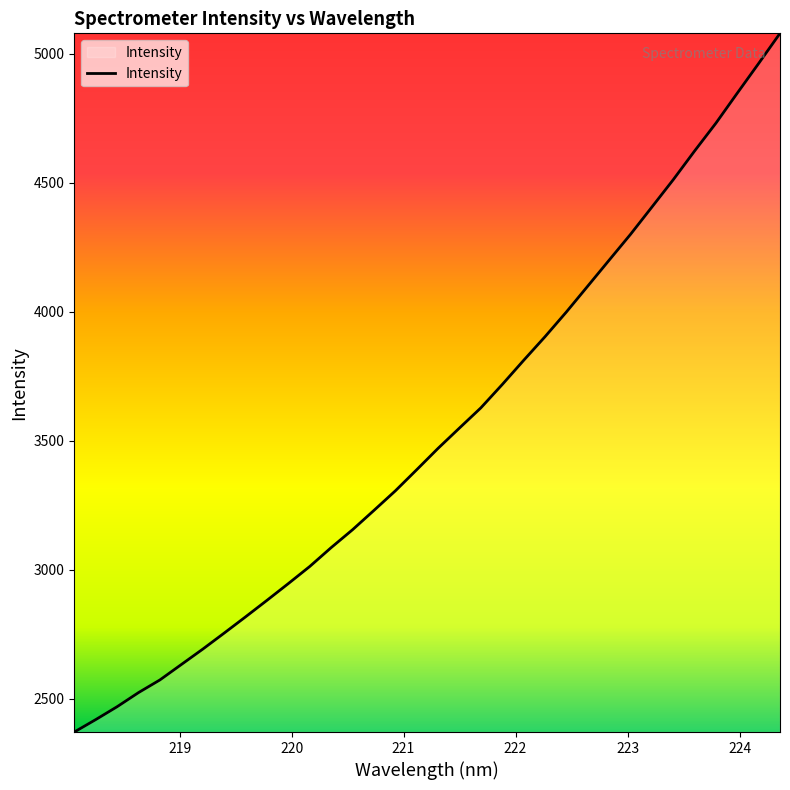

What is the smallest value displayed?

2371.9